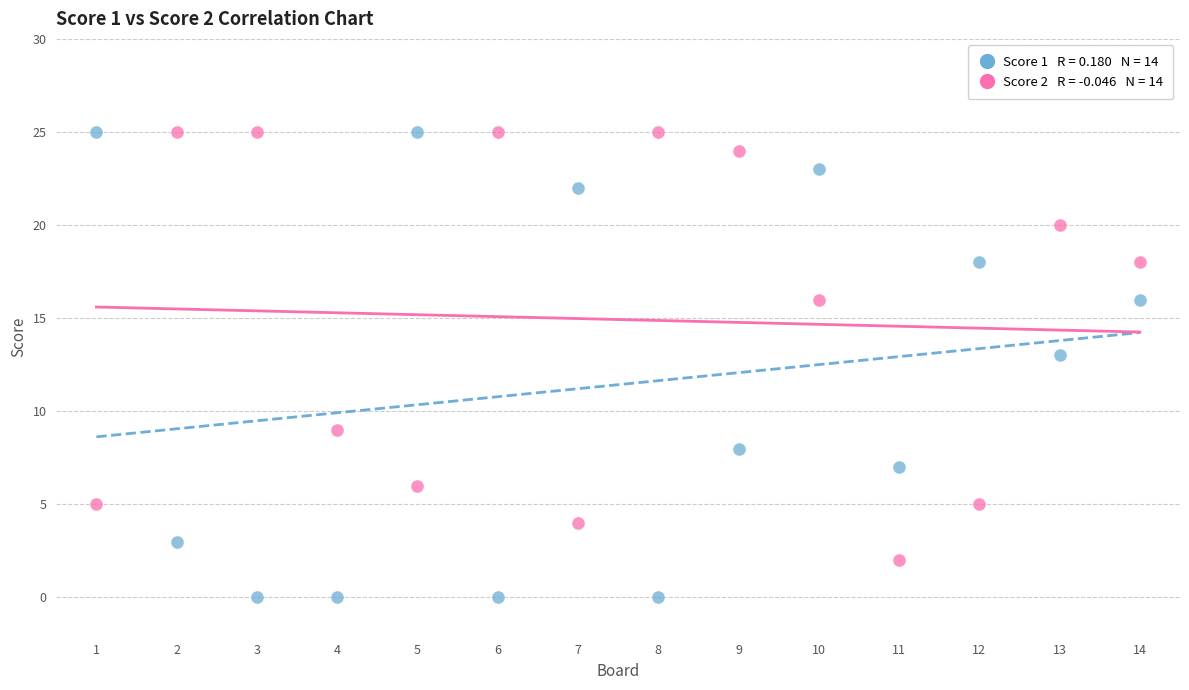

Across all series, what Y value is closest to 12?

13